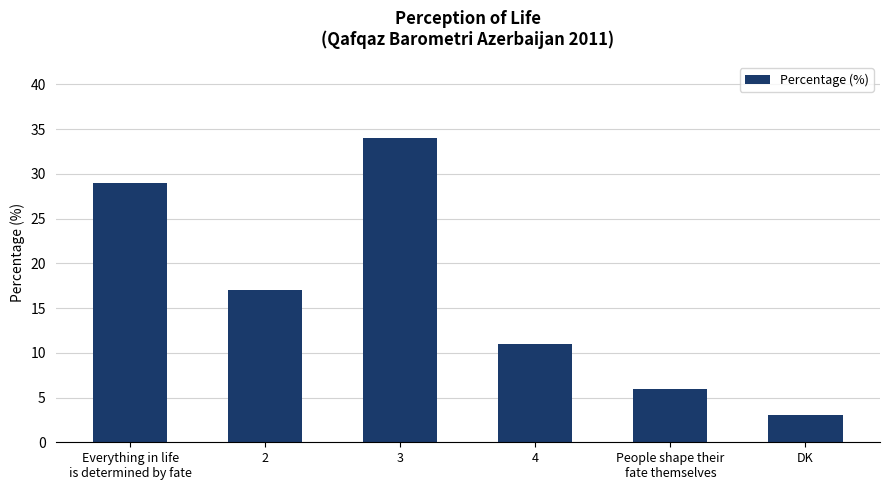

What is the change in value from Everything in life
is determined by fate to People shape their
fate themselves?

-23